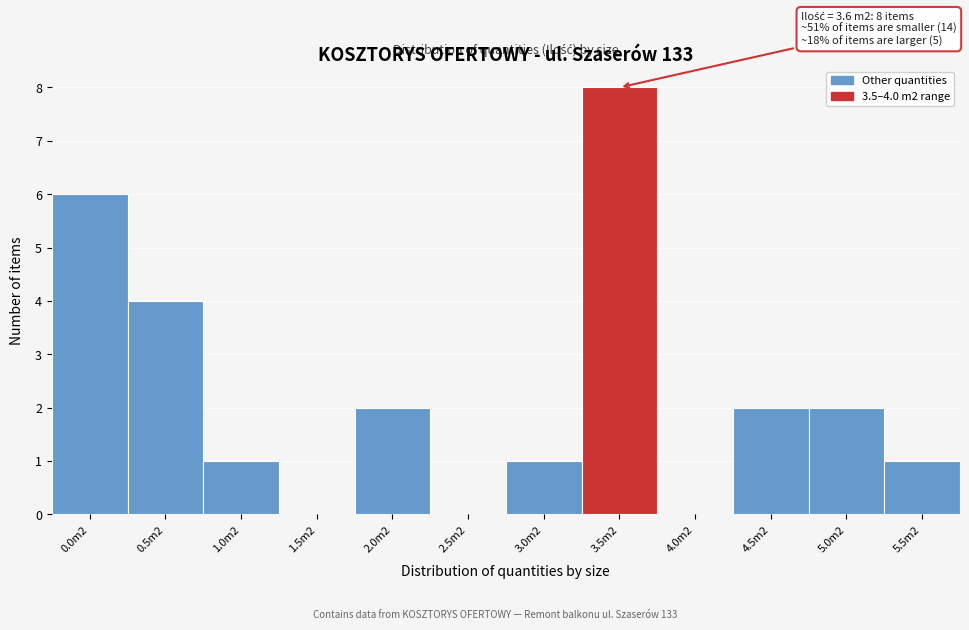

Reading left to right, list all the values displayed in this chart.

0.0m2=6	0.5m2=4	1.0m2=1	1.5m2=0	2.0m2=2	2.5m2=0	3.0m2=1	3.5m2=8	4.0m2=0	4.5m2=2	5.0m2=2	5.5m2=1